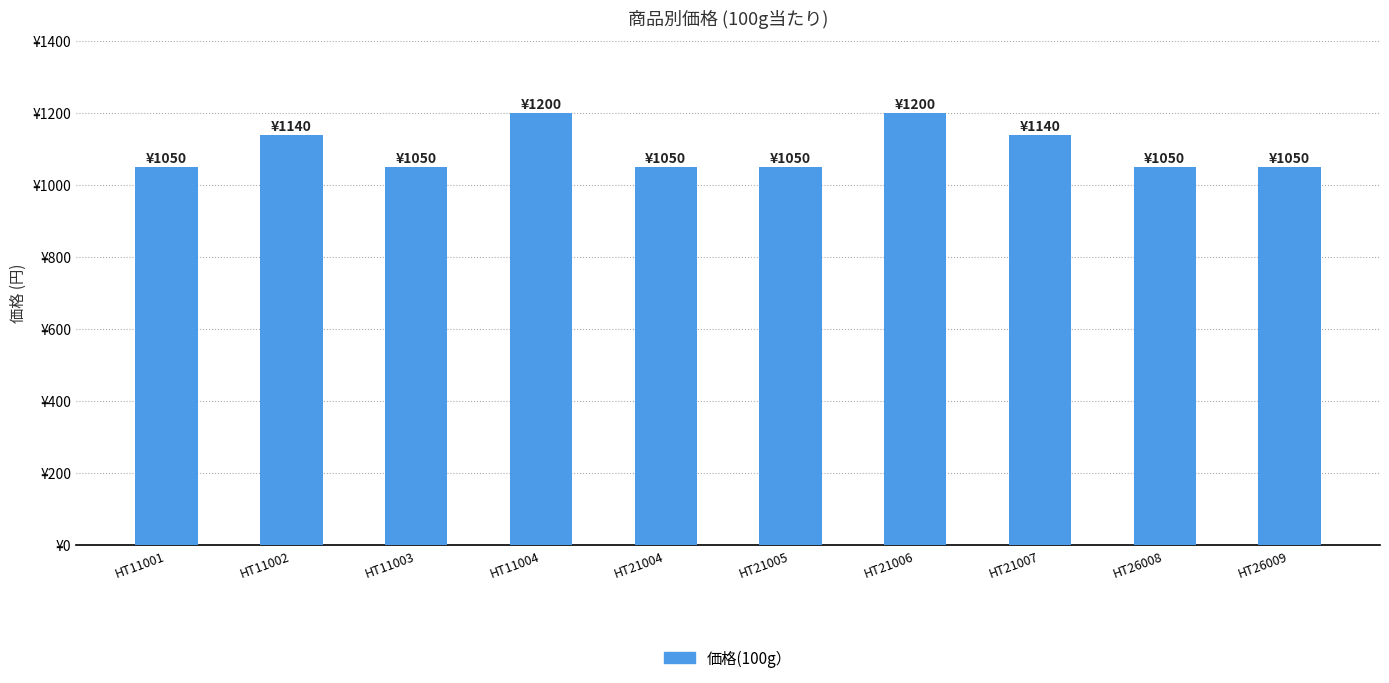

Are the bars horizontal?

No